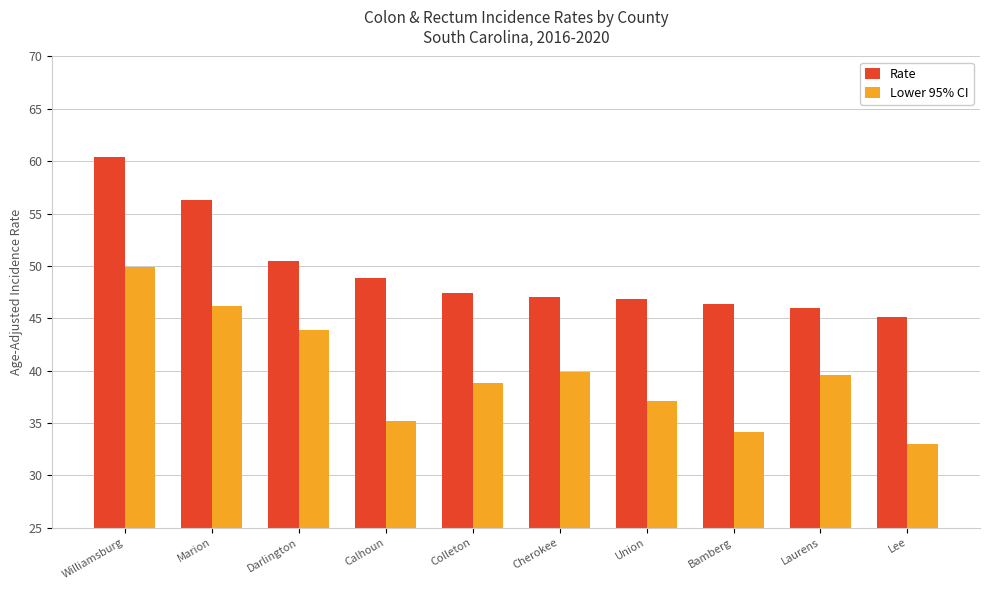

Is it true that Rate equals 47.0 at Cherokee?

True